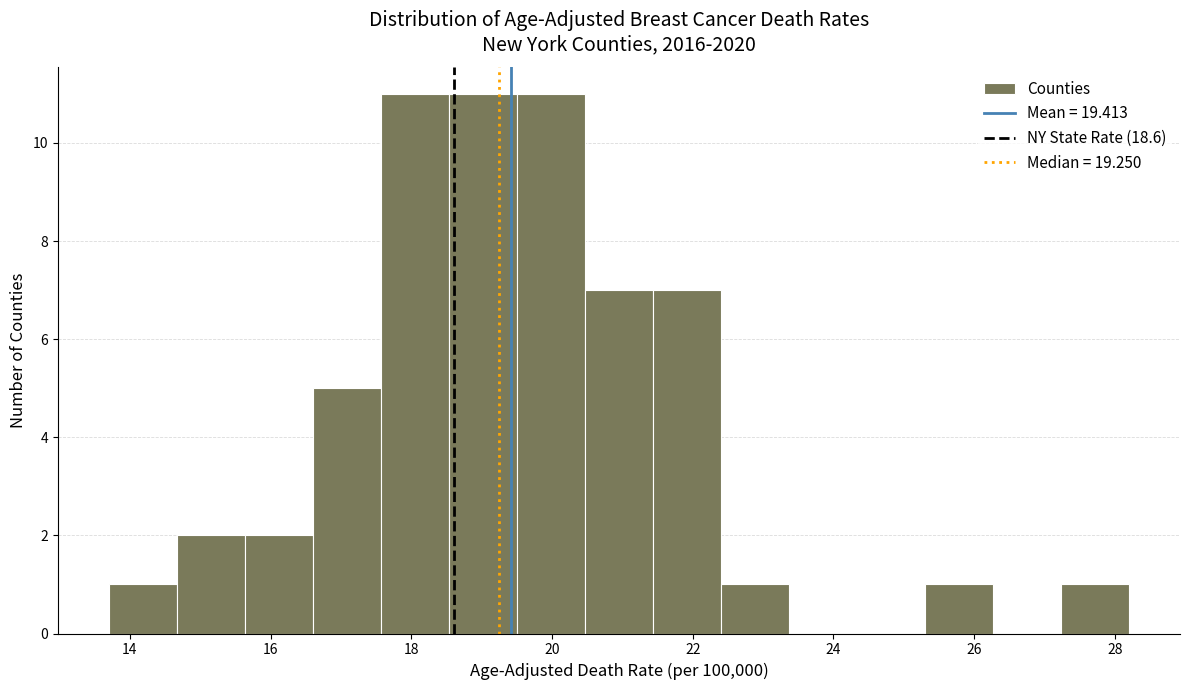

What is the height of the bar covering 18.6 to 19.6 on the x-axis? Neither the bar edges nor the heights are printed on the chart, so give them approximately, as read against the axes.

11